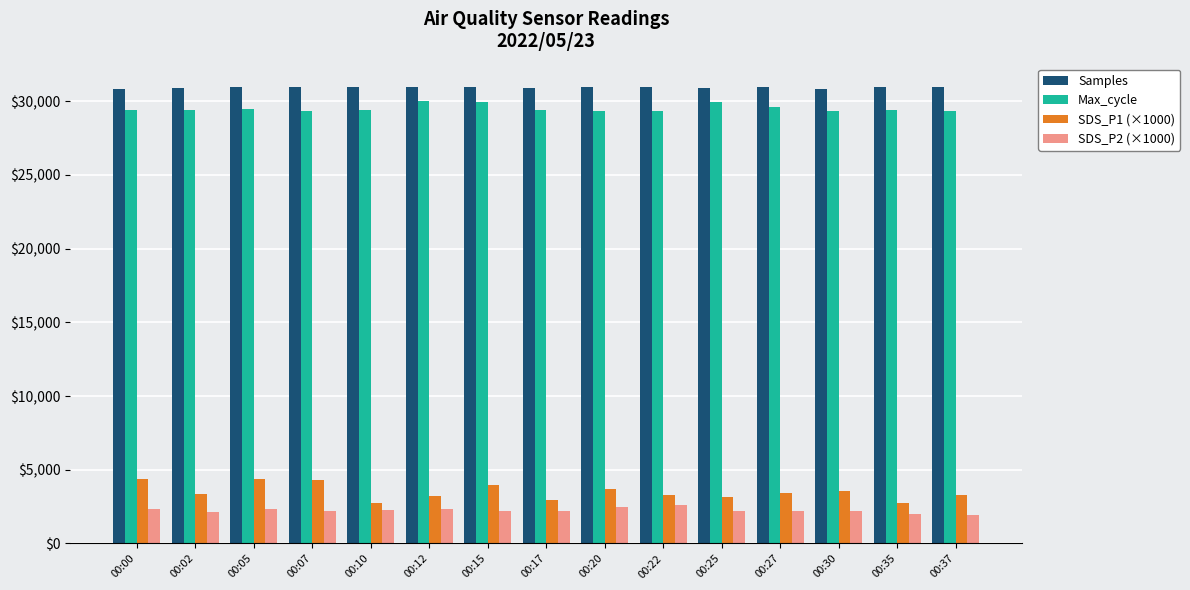

How many data points does each series have?

15